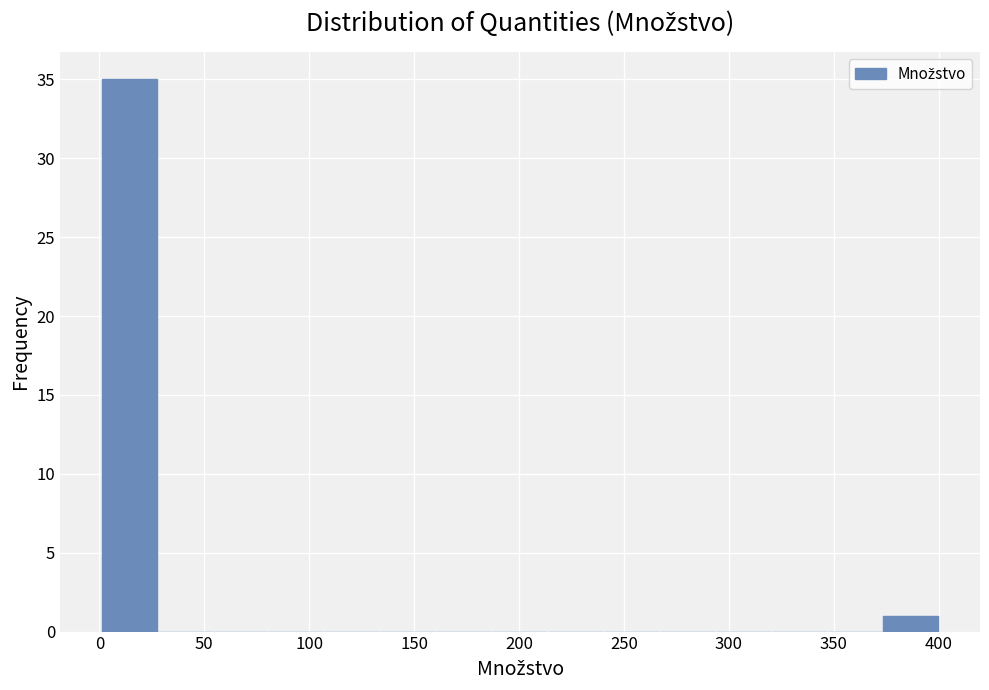

Reading left to right, transcribe this chart: for each bar, give the range it covers on the x-axis and its height. Neither the bar edges nor the heights are printed on the chart, so give them approximately, as read against the axes.

0 to 30: 35
30 to 55: 0
55 to 80: 0
80 to 105: 0
105 to 135: 0
135 to 160: 0
160 to 185: 0
185 to 215: 0
215 to 240: 0
240 to 265: 0
265 to 295: 0
295 to 320: 0
320 to 345: 0
345 to 375: 0
375 to 400: 1